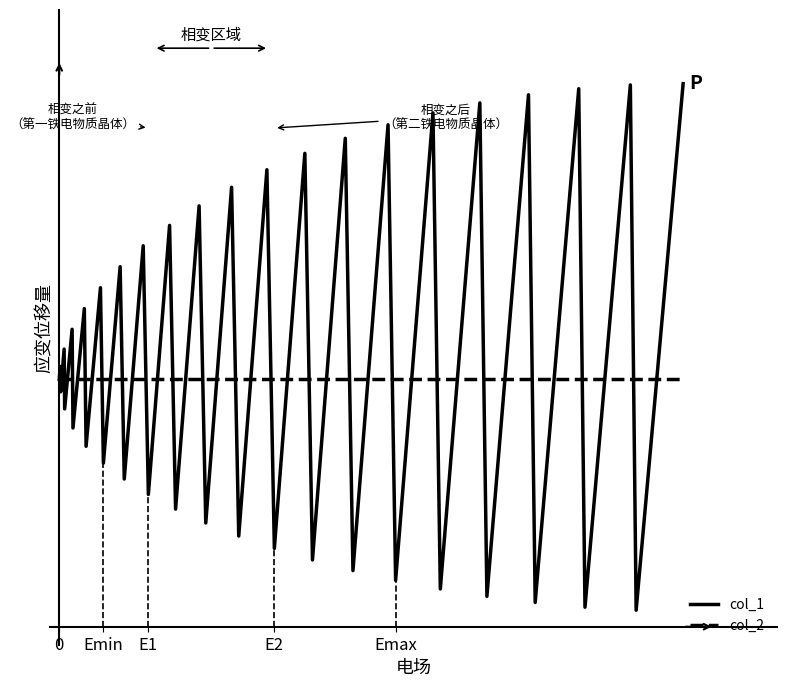

Does the chart display data point markers on the line(s)?

No